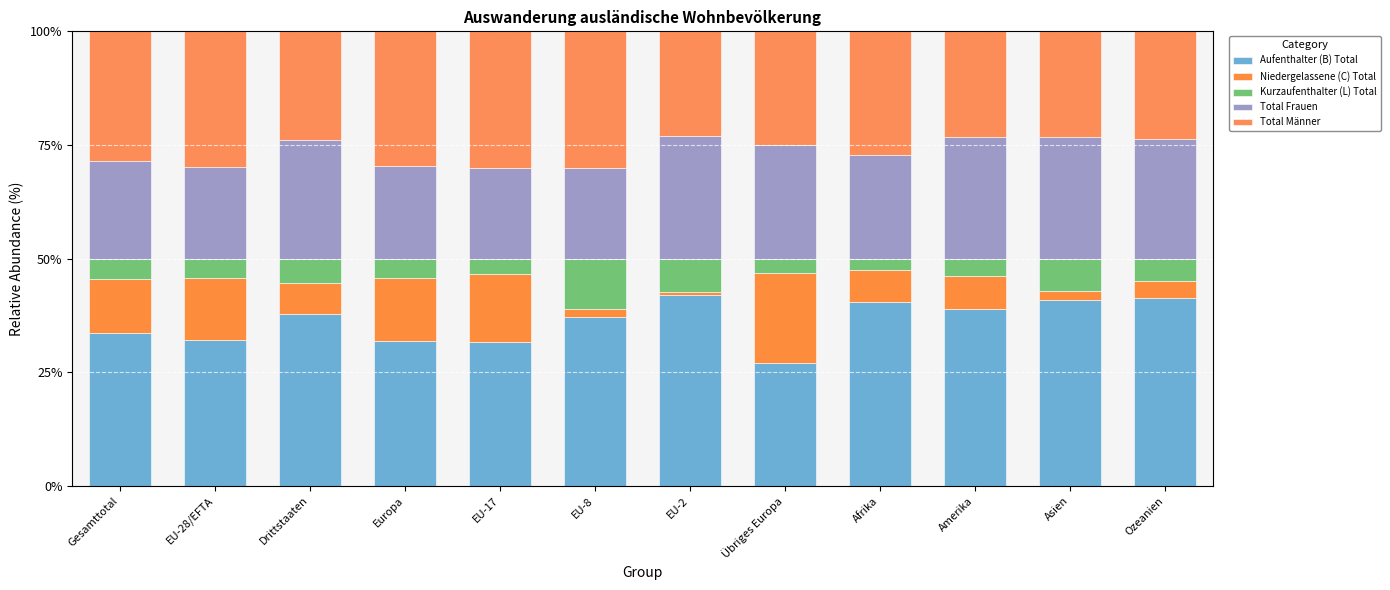

Read the Total Männer value at Europa.

29.6